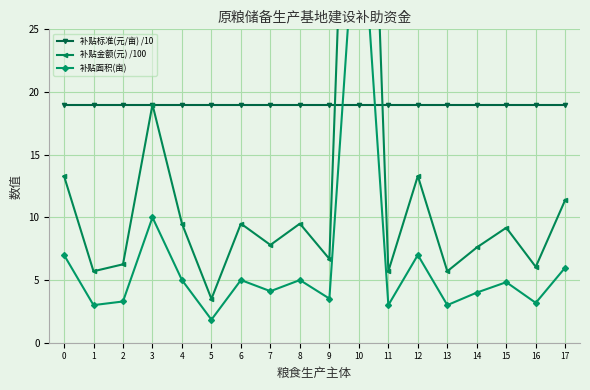

At which category is the sum across all series the highest?

10